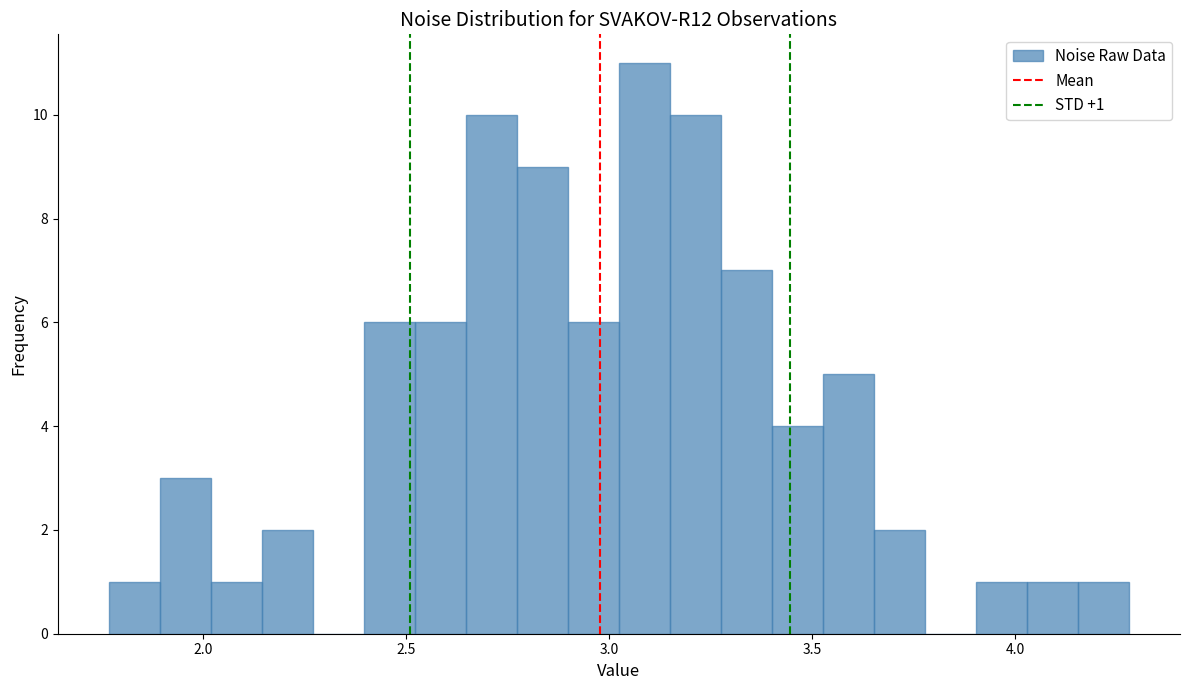

Read against the x-axis, roughly where is the centre of the tallest bar?

3.10